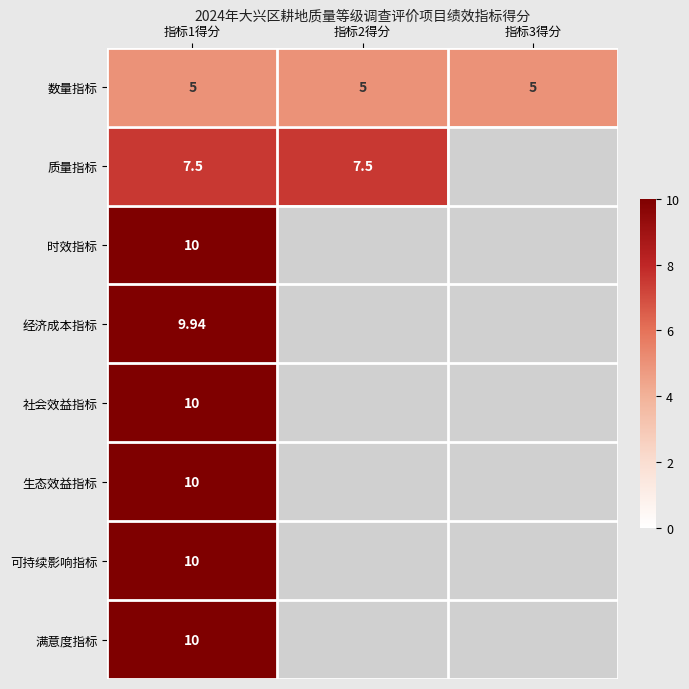

What is the lowest value of the 数量指标 series?

5.0